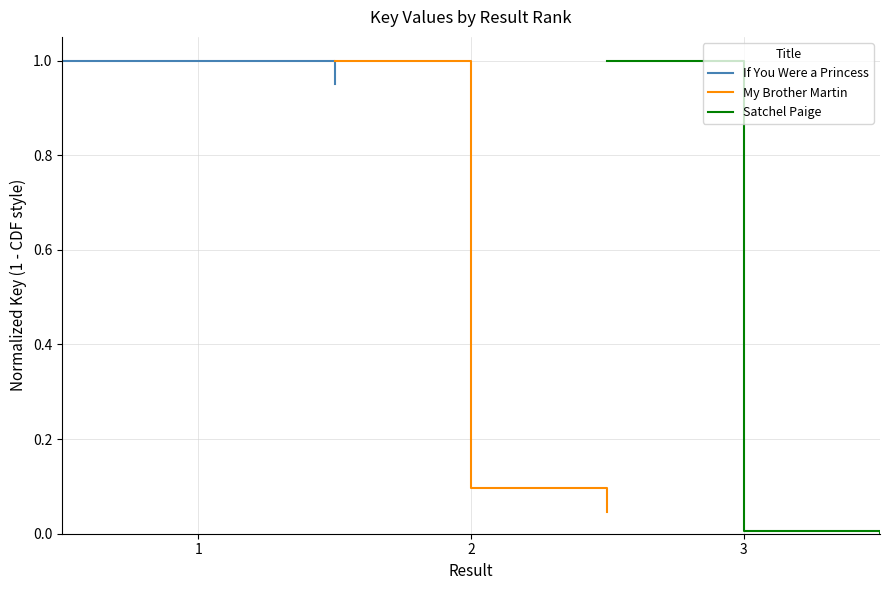

What is the maximum value shown in the chart?

1.0